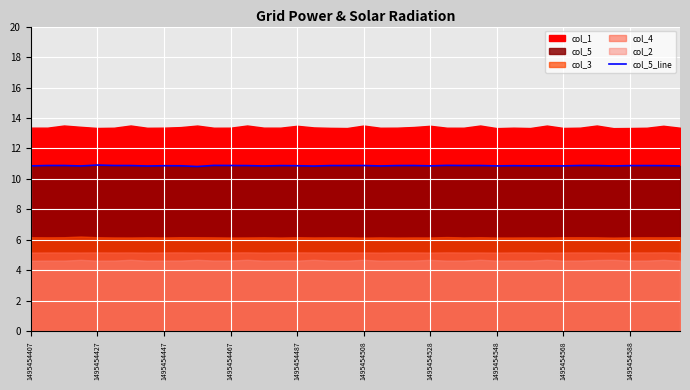

Rank the categories by value from highest to lowest.

1495454487, 25, 11, 33, 1495454427, 1495454447, 12, 1495454508, 20, 23, 27, 34, 26, 1495454528, 18, 19, 22, 15, 37, 13, 36, 38, 29, 1495454568, 16, 1495454588, 30, 31, 24, 1495454407, 32, 28, 39, 1495454467, 21, 35, 14, 1495454548, 17, 10